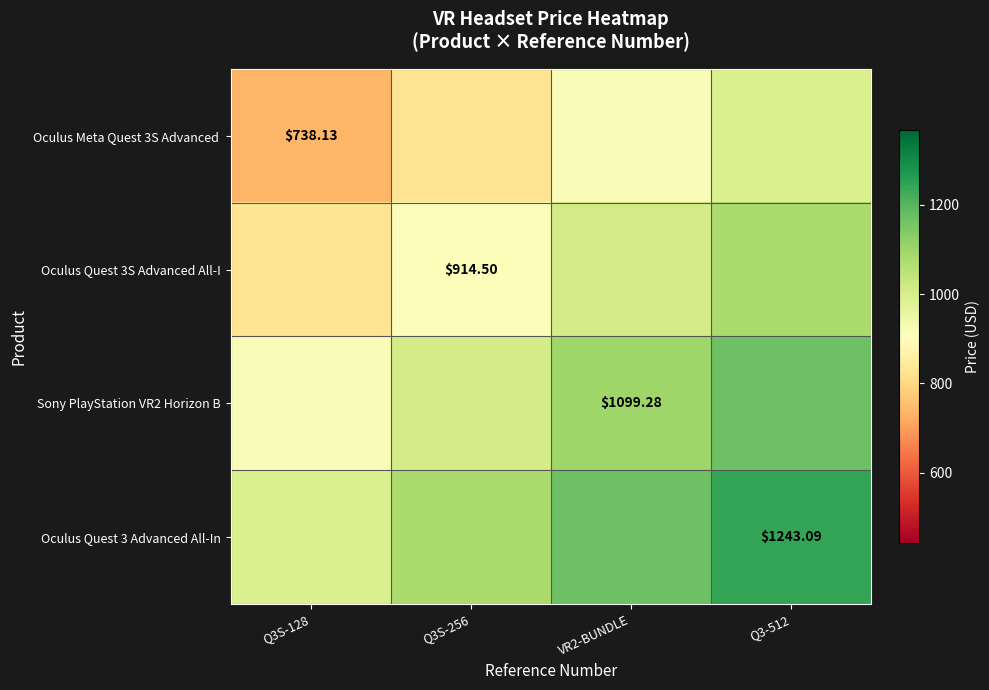

What is the lowest value of the Oculus Quest 3 Advanced All-In series?

990.6